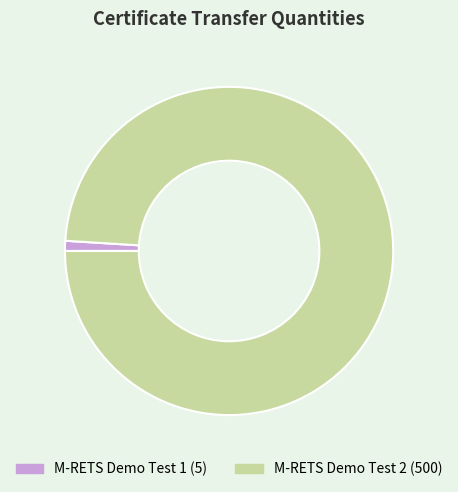

Count the number of slices in the pie.

2